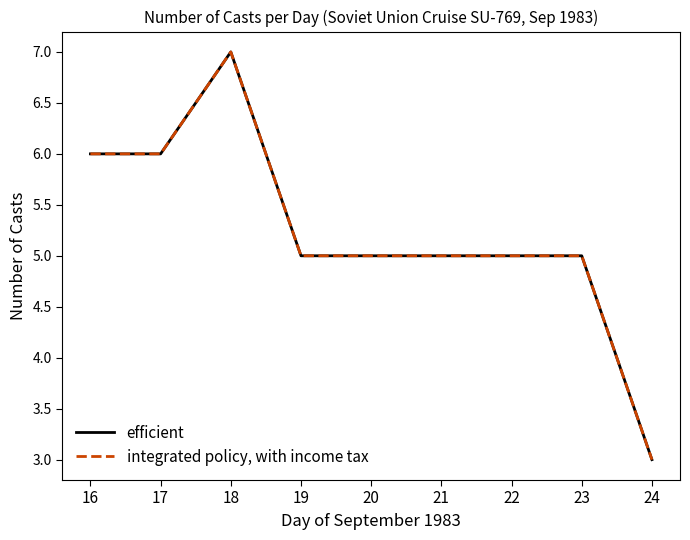

At which label does efficient first exceed 5?

16